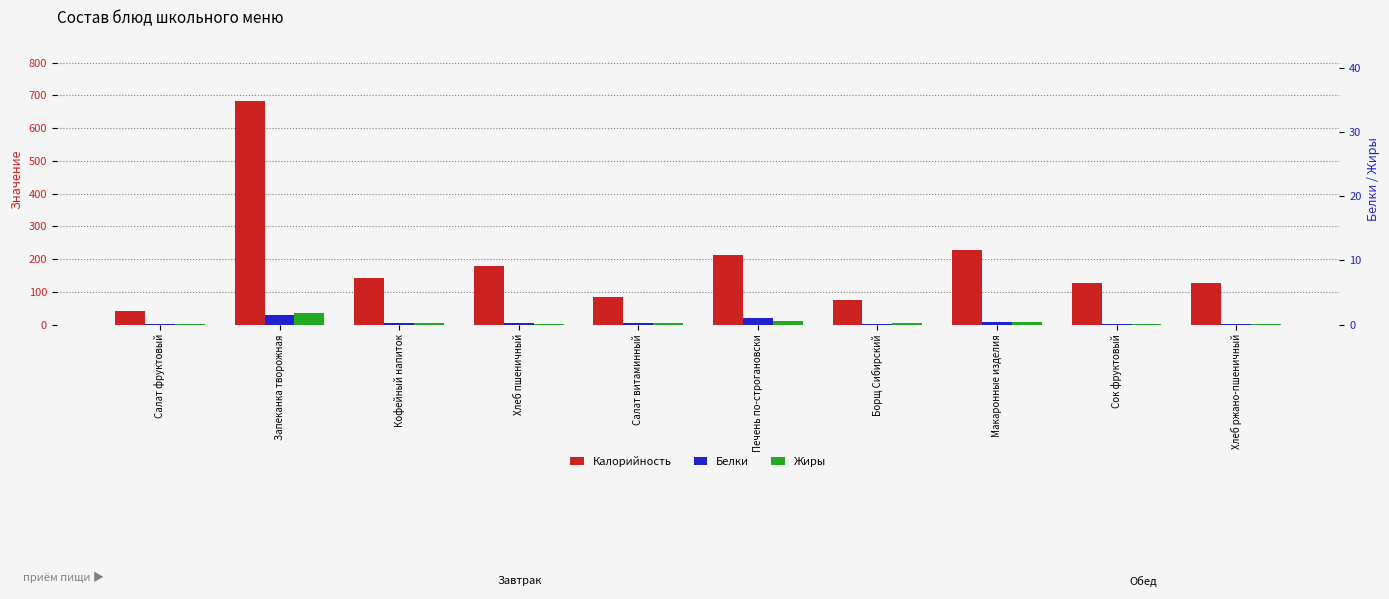

True or false: Калорийность has a value of 74.6 at Борщ Сибирский.

True